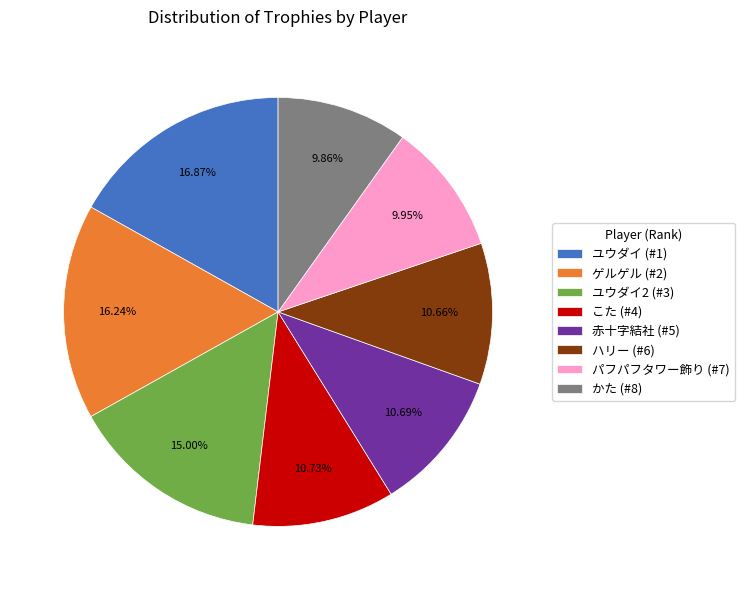

What is the ratio of the value at ユウダイ2 (#3) to the value at ユウダイ (#1)?

0.9